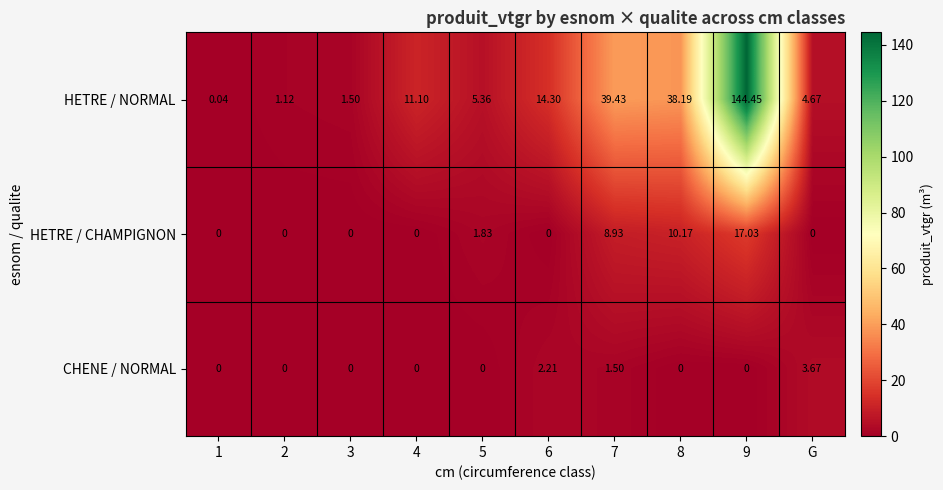

Rank the series at 6 from highest to lowest value.

HETRE / NORMAL, CHENE / NORMAL, HETRE / CHAMPIGNON